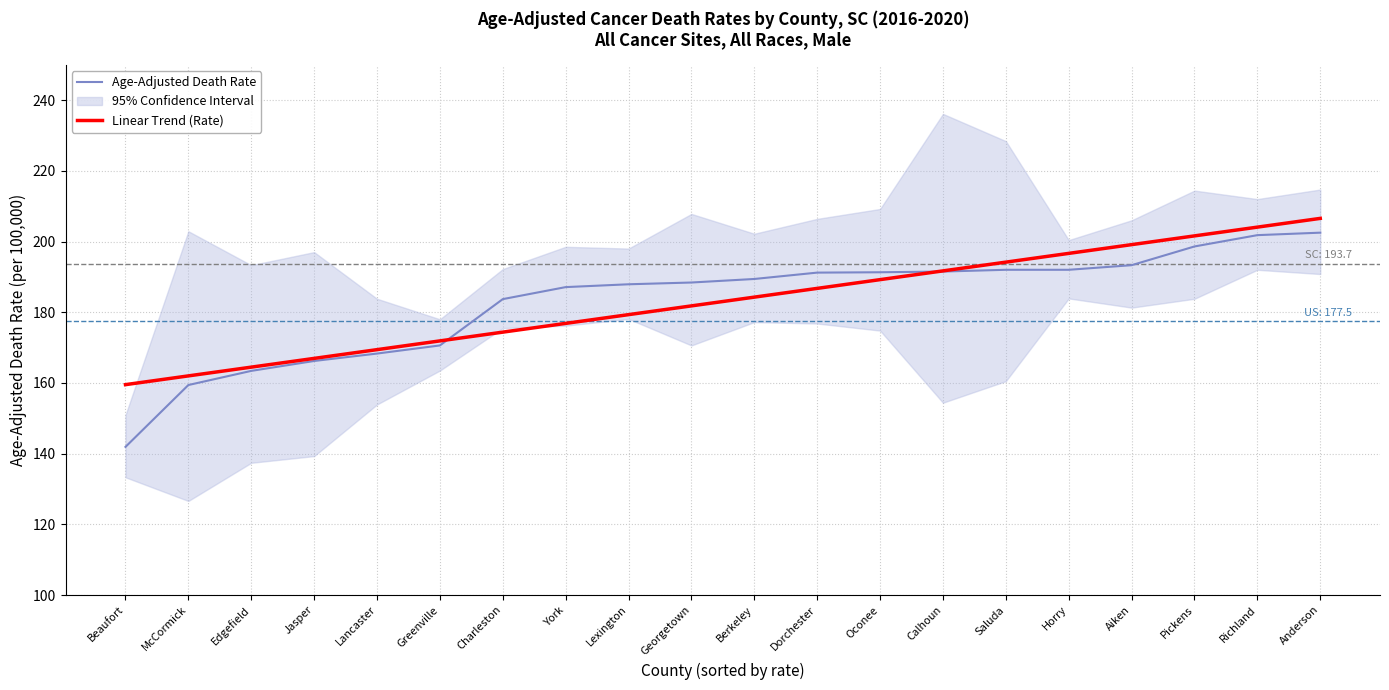

At which category does the chart reach its peak across all series?

Anderson